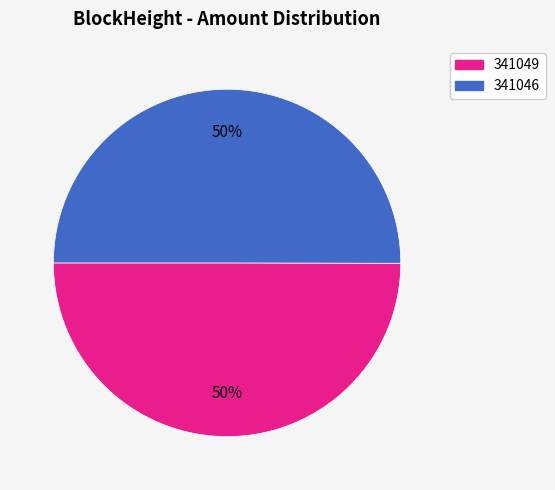

To the nearest percent, what portion does 341046 represent?

50%